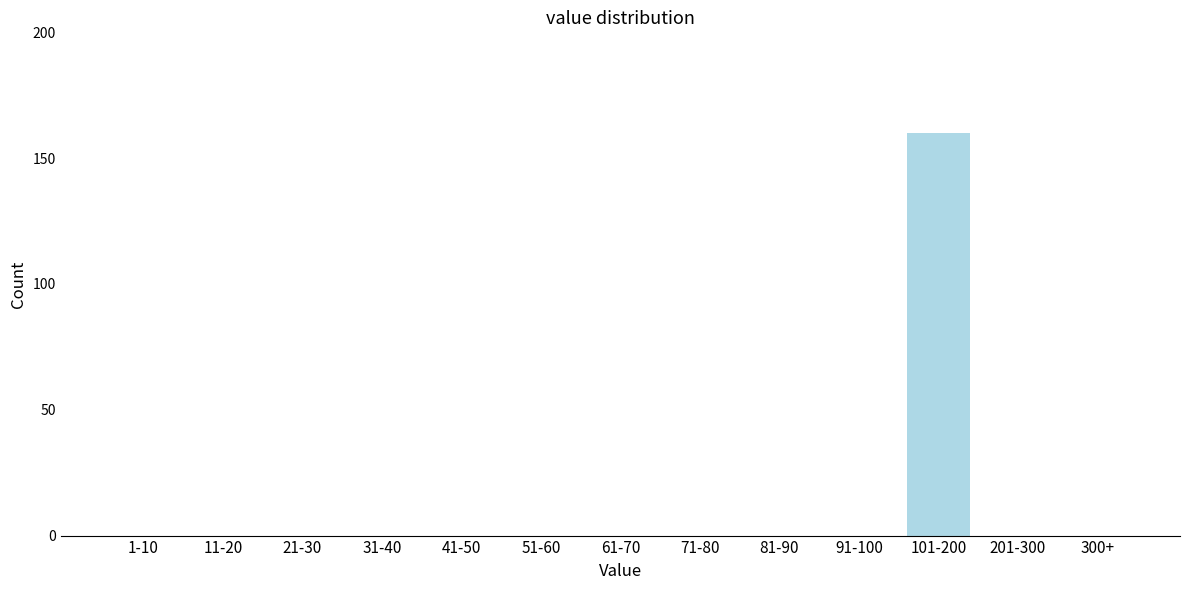

Reading right to left, extract all data points from this chart.

300+=0	201-300=0	101-200=160	91-100=0	81-90=0	71-80=0	61-70=0	51-60=0	41-50=0	31-40=0	21-30=0	11-20=0	1-10=0